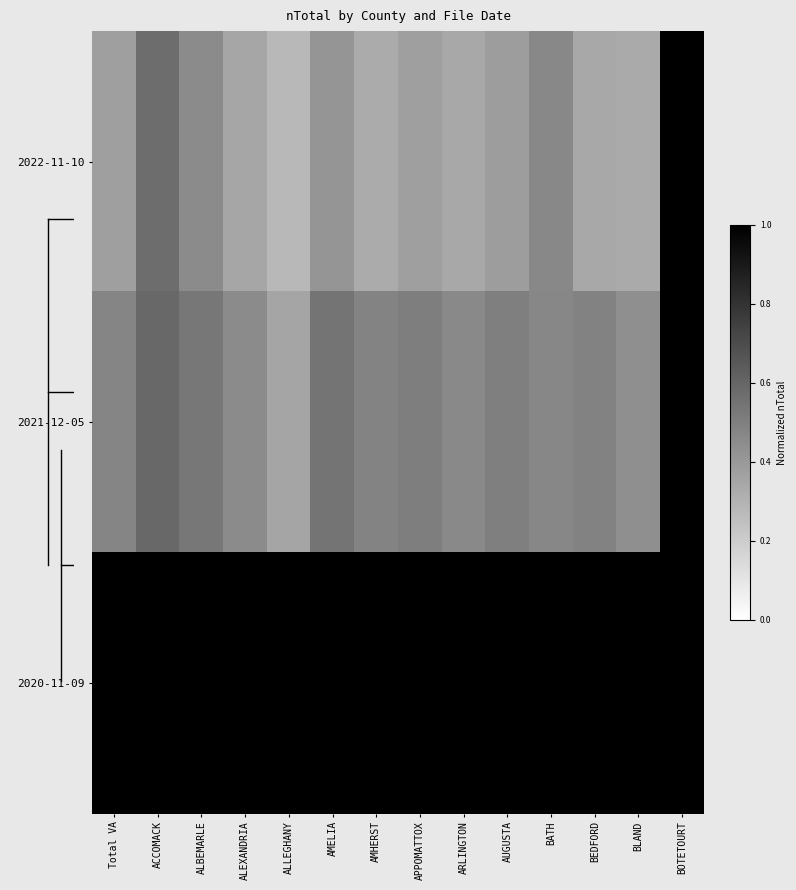

List the series in order of their peak value, highest first.

2022-11-10, 2021-12-05, 2020-11-09